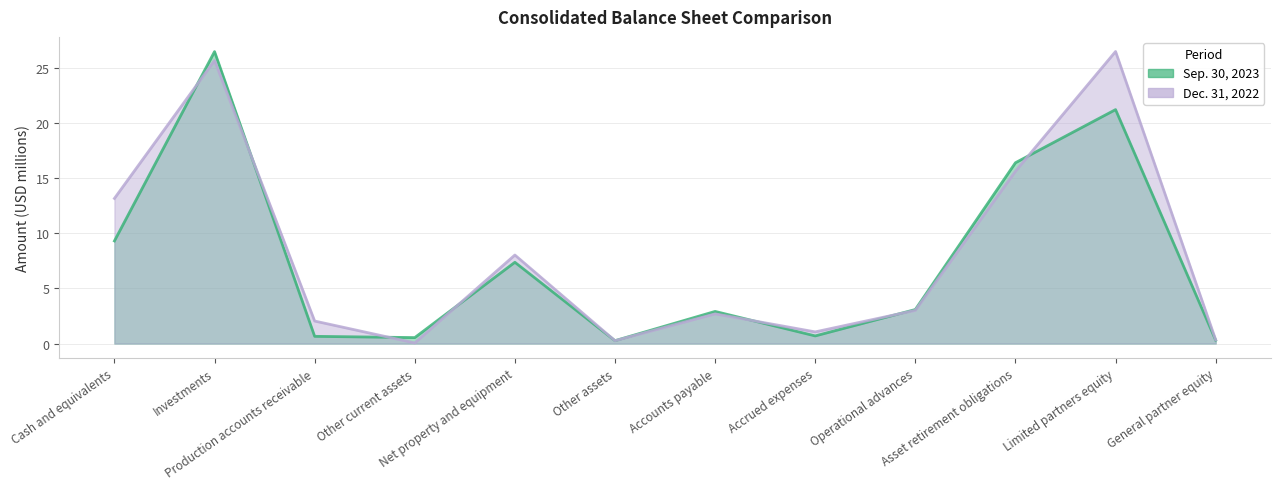

What is the label of the 4th point from the left?

Other current assets